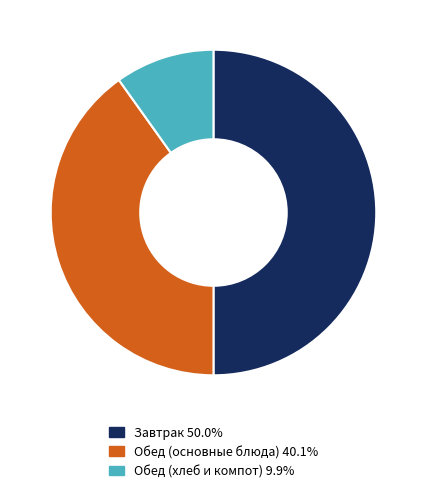

What is the ratio of the value at Обед (основные блюда) 40.1% to the value at Обед (хлеб и компот) 9.9%?

4.1